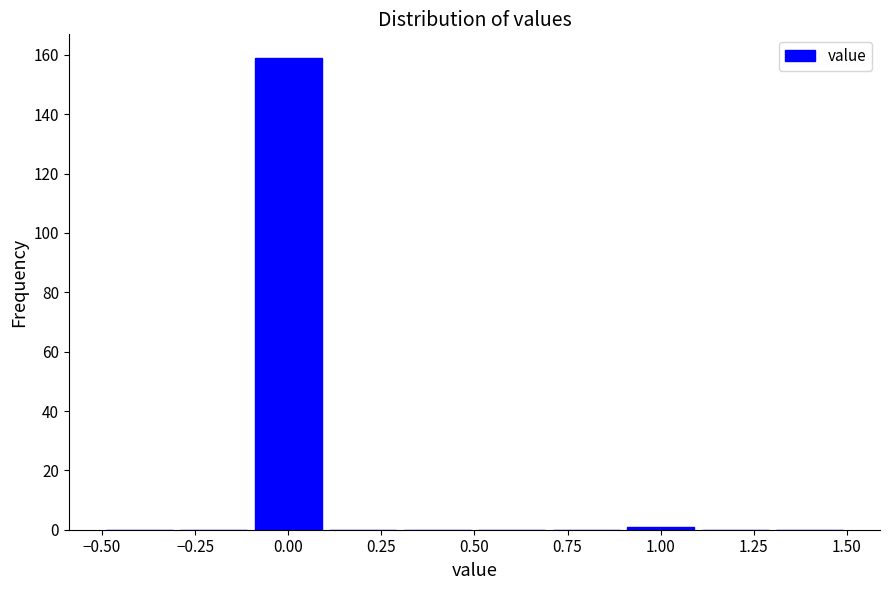

Reading left to right, transcribe this chart: for each bar, give the range it covers on the x-axis and its height. The values are not printed on the chart, so give them approximately, as read against the axis.

-0.5 to -0.3: 0
-0.3 to -0.1: 0
-0.1 to 0.1: 160
0.1 to 0.3: 0
0.3 to 0.5: 0
0.5 to 0.7: 0
0.7 to 0.9: 0
0.9 to 1.1: under 2
1.1 to 1.3: 0
1.3 to 1.5: 0